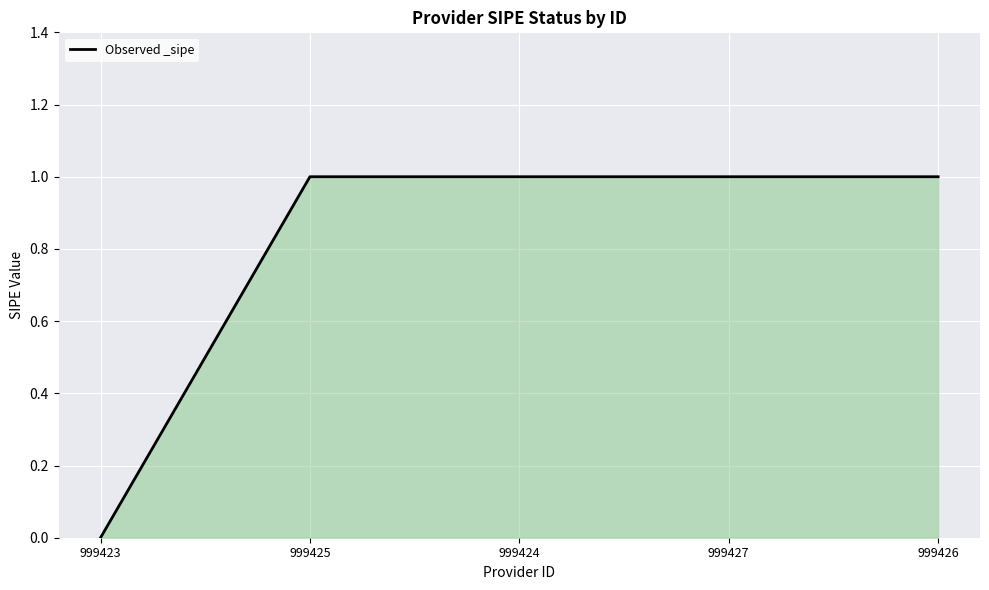

Where is the data nearest to the value 0?

999423